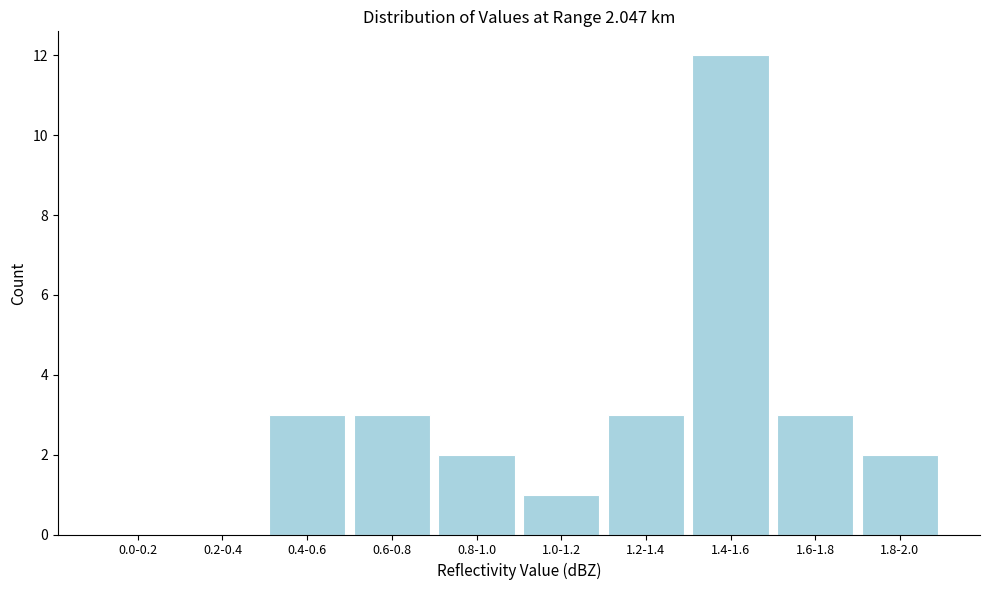

Reading left to right, transcribe all the data shown in this chart.

0.0-0.2=0	0.2-0.4=0	0.4-0.6=3	0.6-0.8=3	0.8-1.0=2	1.0-1.2=1	1.2-1.4=3	1.4-1.6=12	1.6-1.8=3	1.8-2.0=2